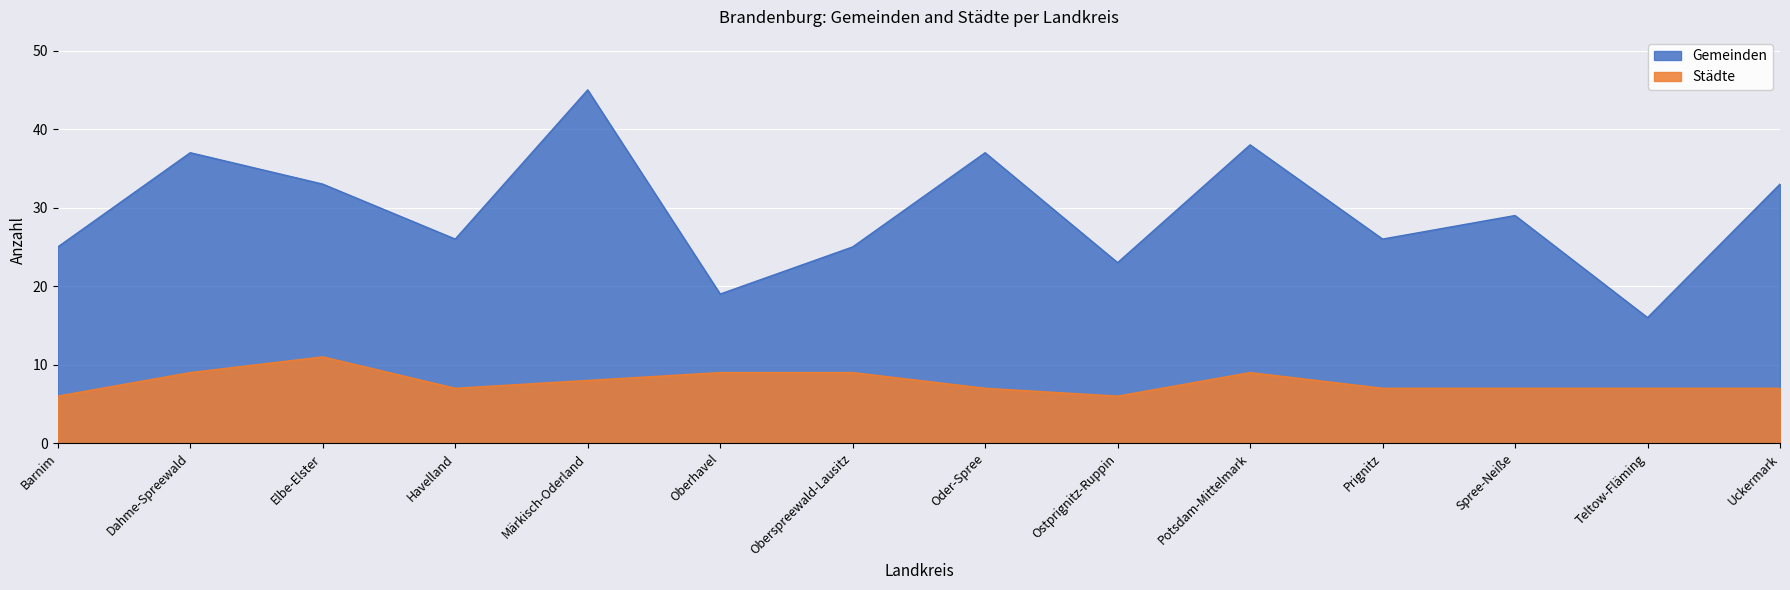

At how many categories does at least one series exceed 9?

14